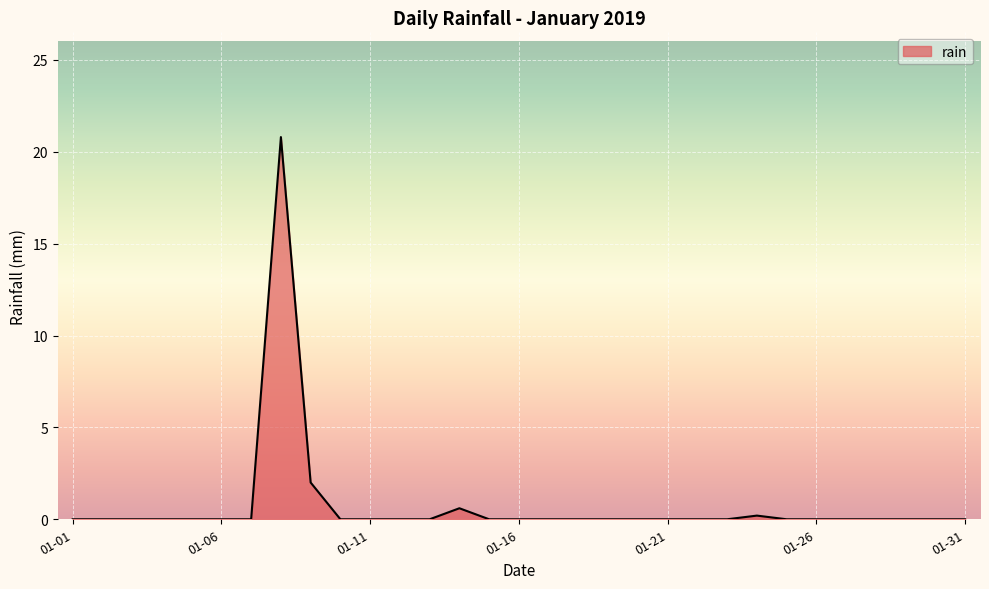

What is the difference between the maximum and minimum values?

20.8